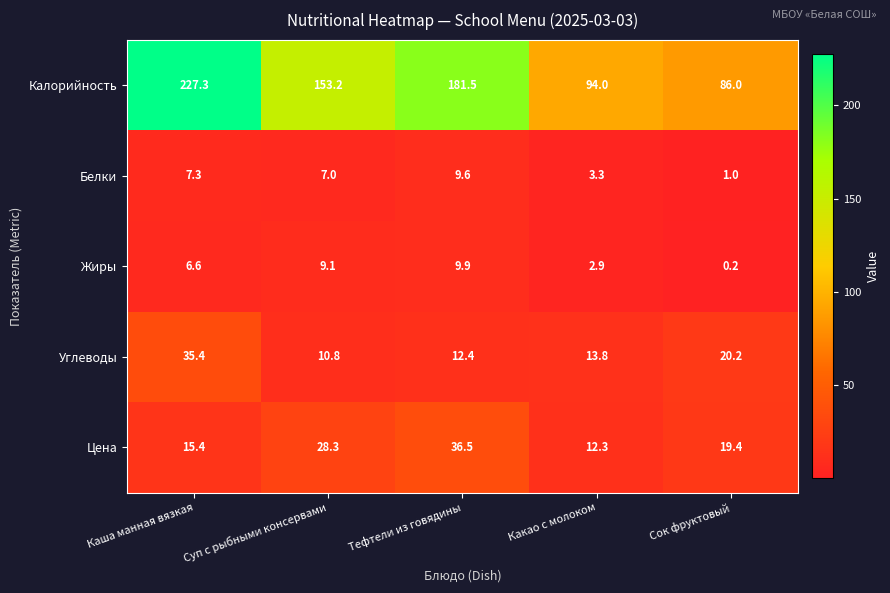

At which category is the sum across all series the highest?

Каша манная вязкая